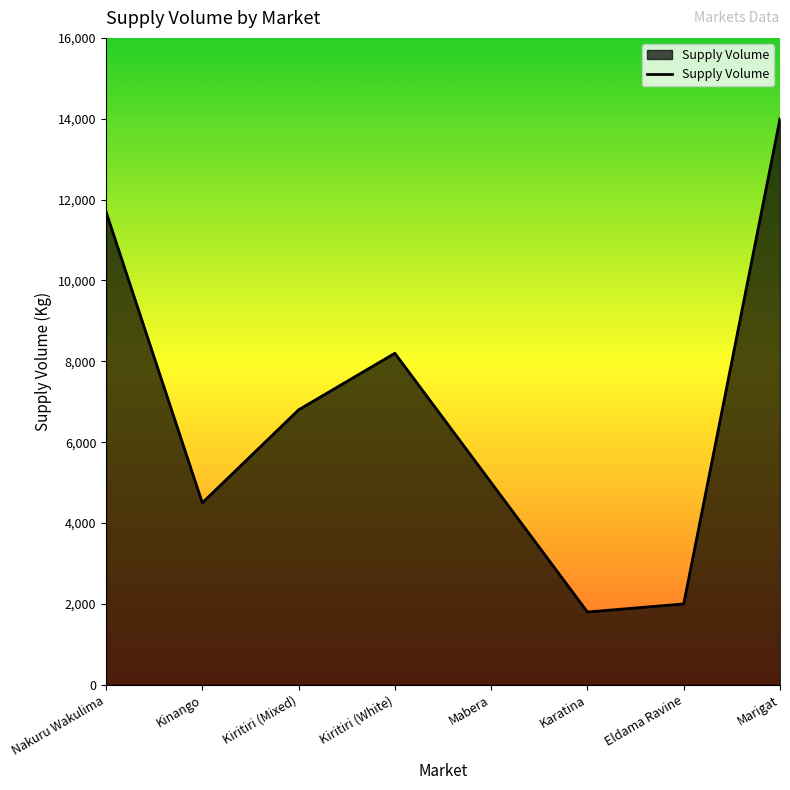

What position from the right is Karatina?

3